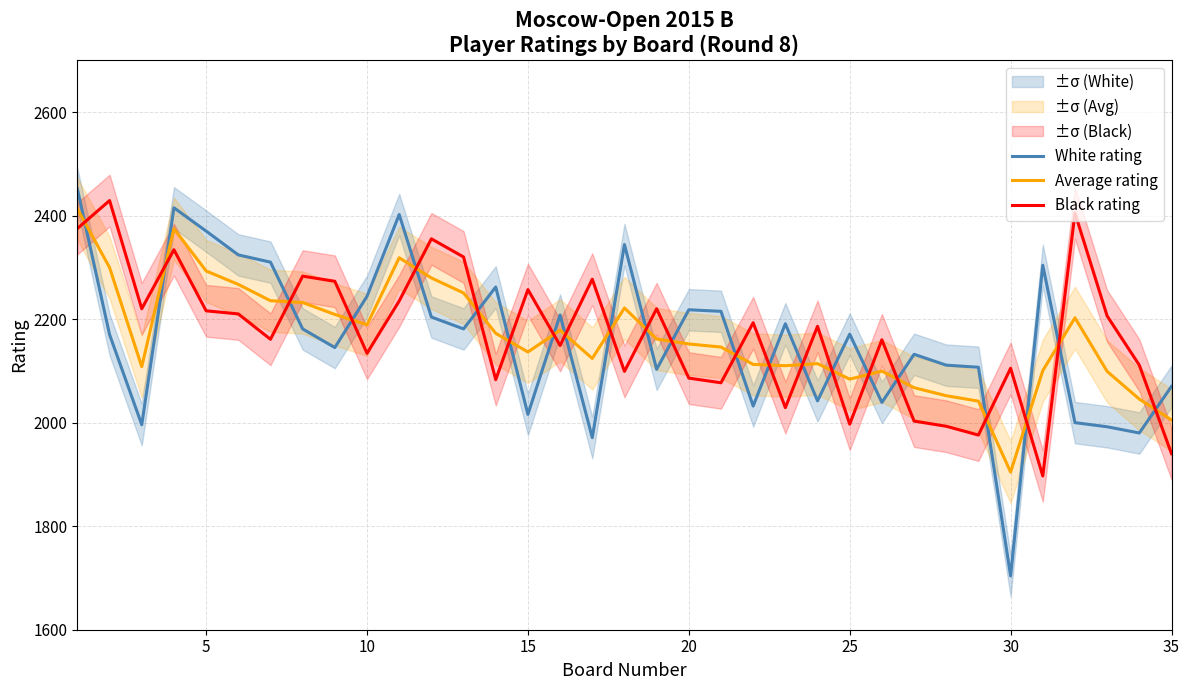

True or false: Black rating has a value of 562.4 at 30.

False